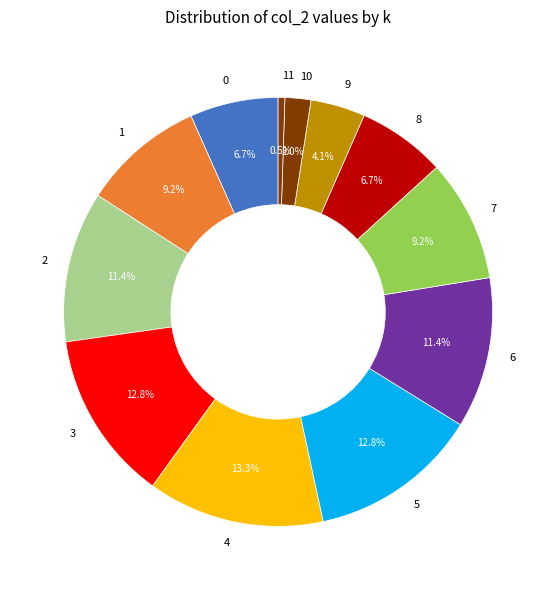

To the nearest percent, what is the difference between the largest and smallest slice percentages?

13%